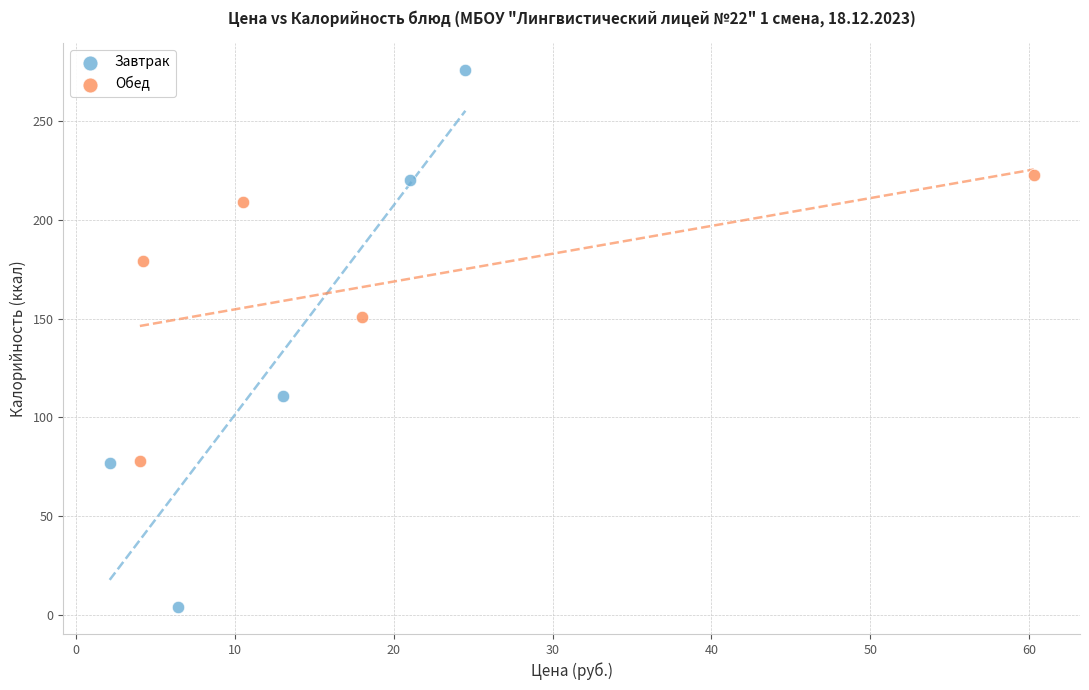

Which series has the widest spread of Y values?

Завтрак